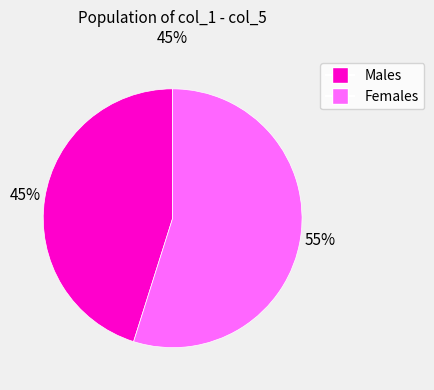

To the nearest percent, what is the difference between the largest and smallest slice percentages?

10%